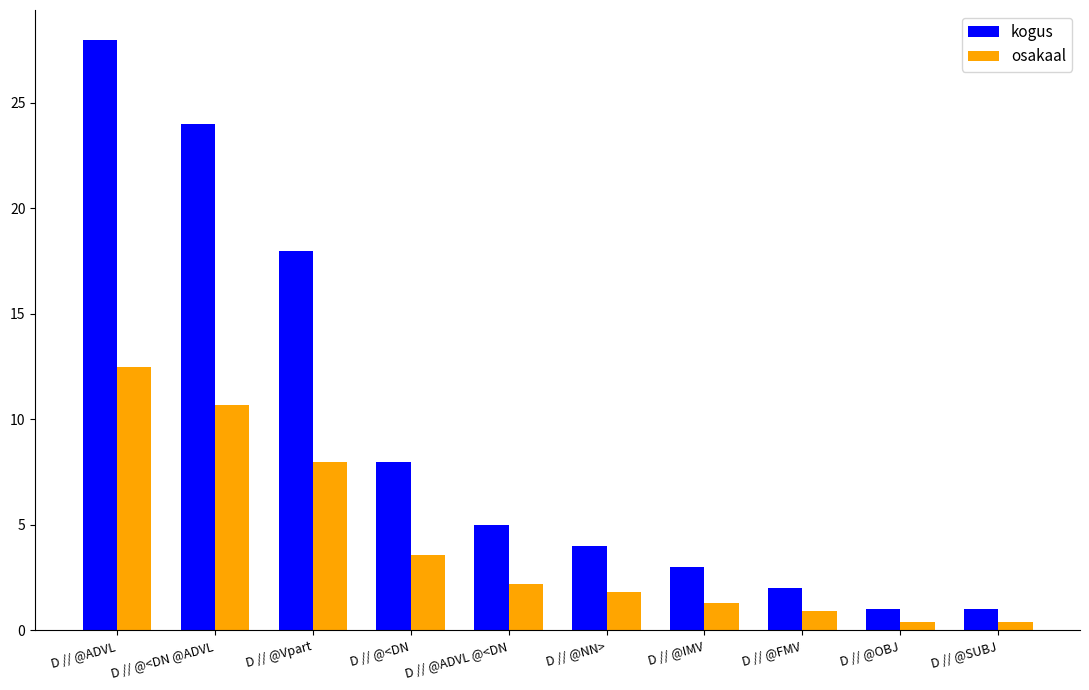

Which series has the largest range (max minus min)?

kogus